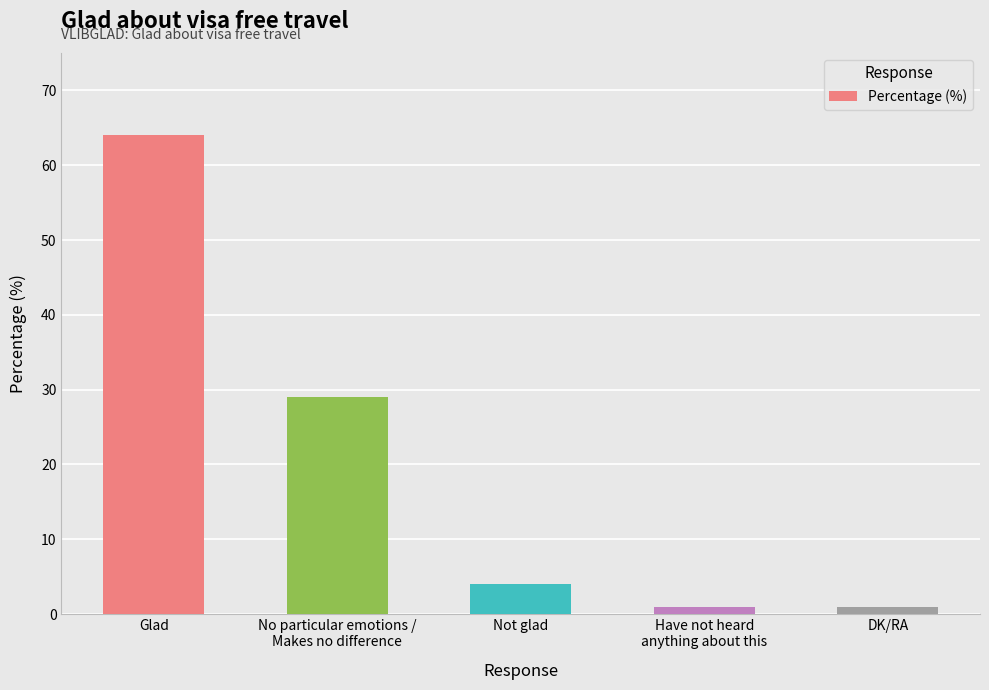

What is the label of the 1st bar from the left?

Glad